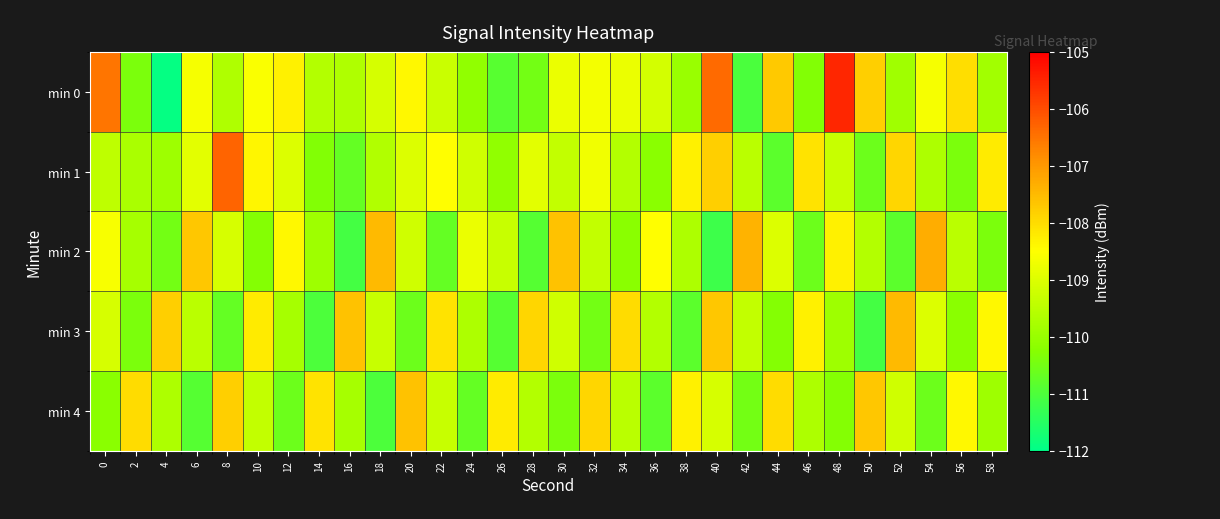

How many series are shown in this chart?

5